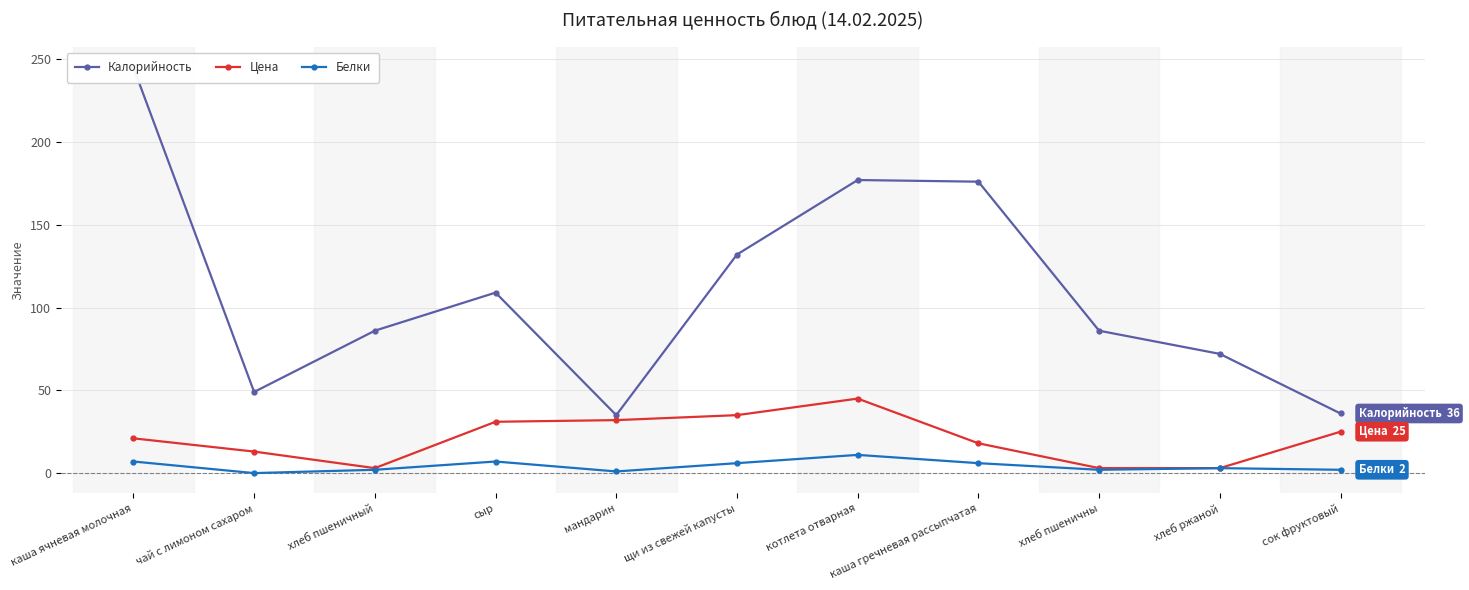

Reading left to right, list all the values displayed in this chart.

Калорийность: 245	49	86	109	35	132	177	176	86	72	36
Цена: 21	13	3	31	32	35	45	18	3	3	25
Белки: 7	0	2	7	1	6	11	6	2	3	2